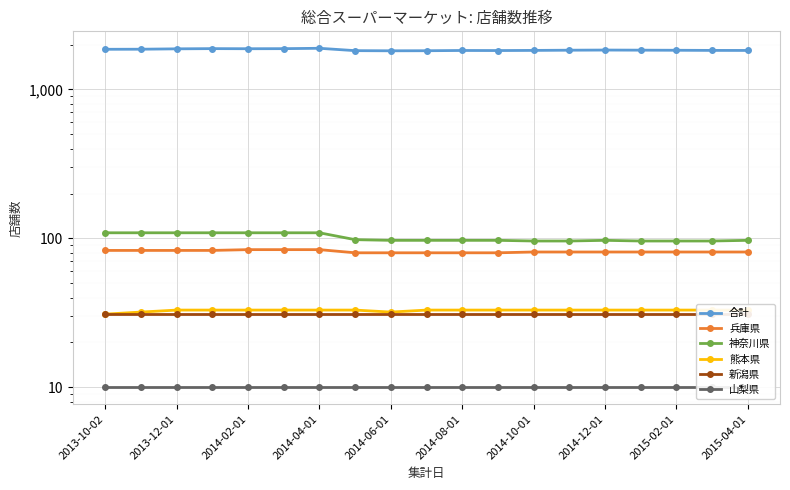

What are all the series names shown in the legend?

合計, 兵庫県, 神奈川県, 熊本県, 新潟県, 山梨県